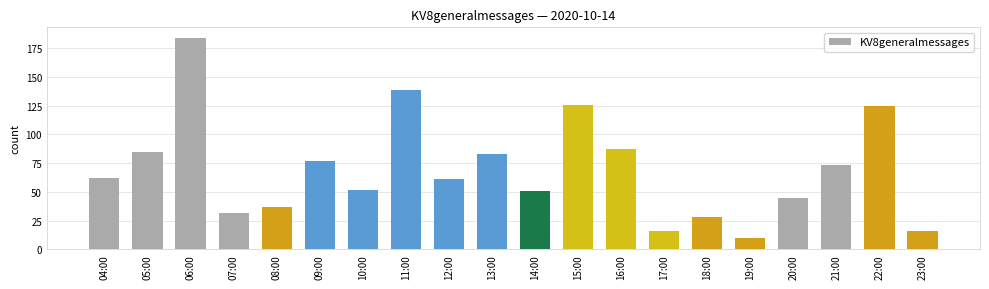

Reading right to left, what are all the values shown in this chart?

16	125	73	45	10	28	16	87	126	51	83	61	139	52	77	37	32	184	85	62